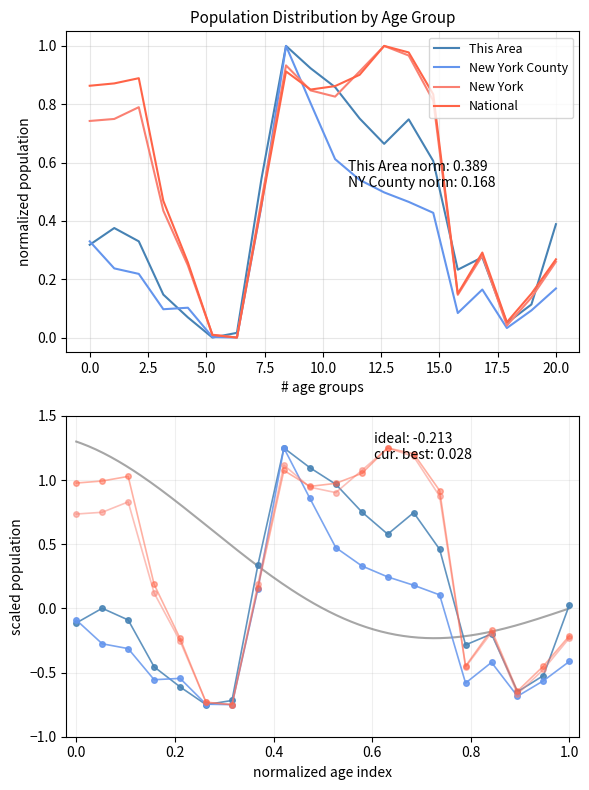

What is the sum of all New York values?

10.6